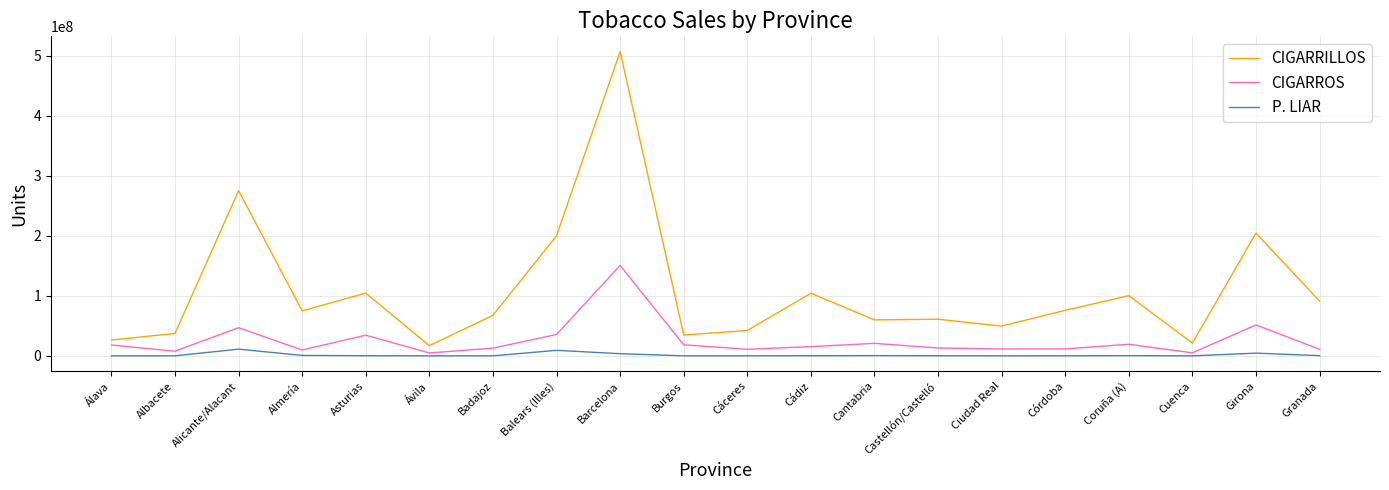

True or false: CIGARRILLOS and CIGARROS cross at least once.

False